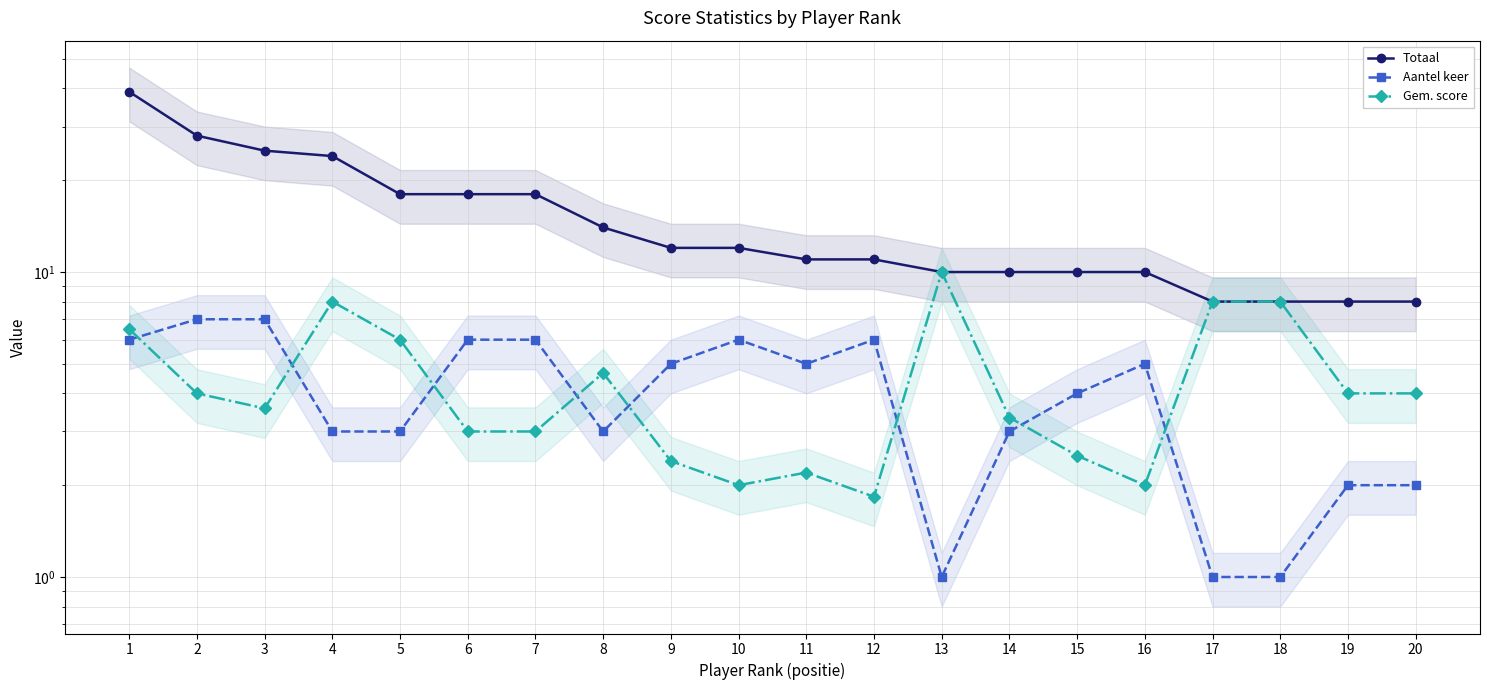

At which label does Aantel keer reach its minimum?

13